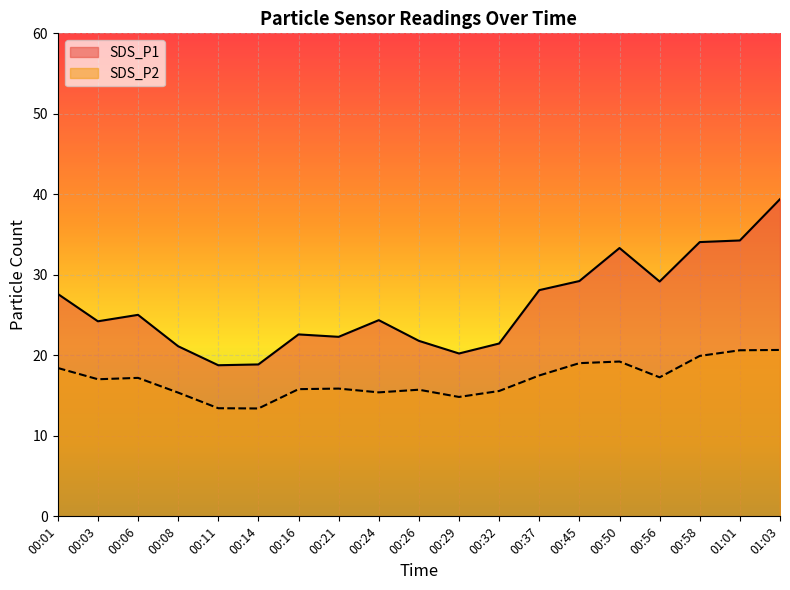

What position from the right is 00:32?

8